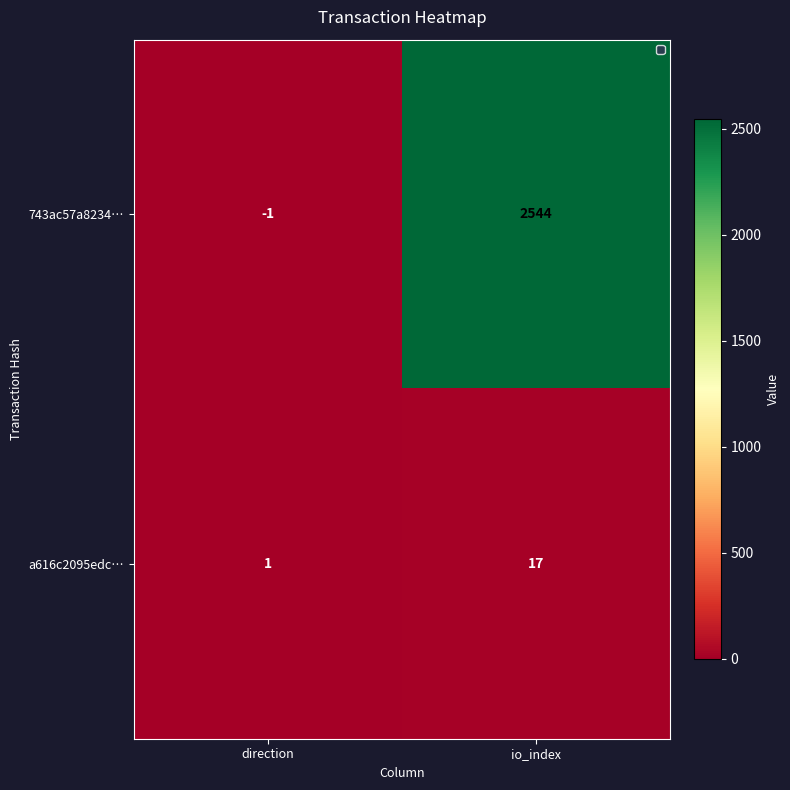

At which label is a616c2095edc… closest to 9?

direction